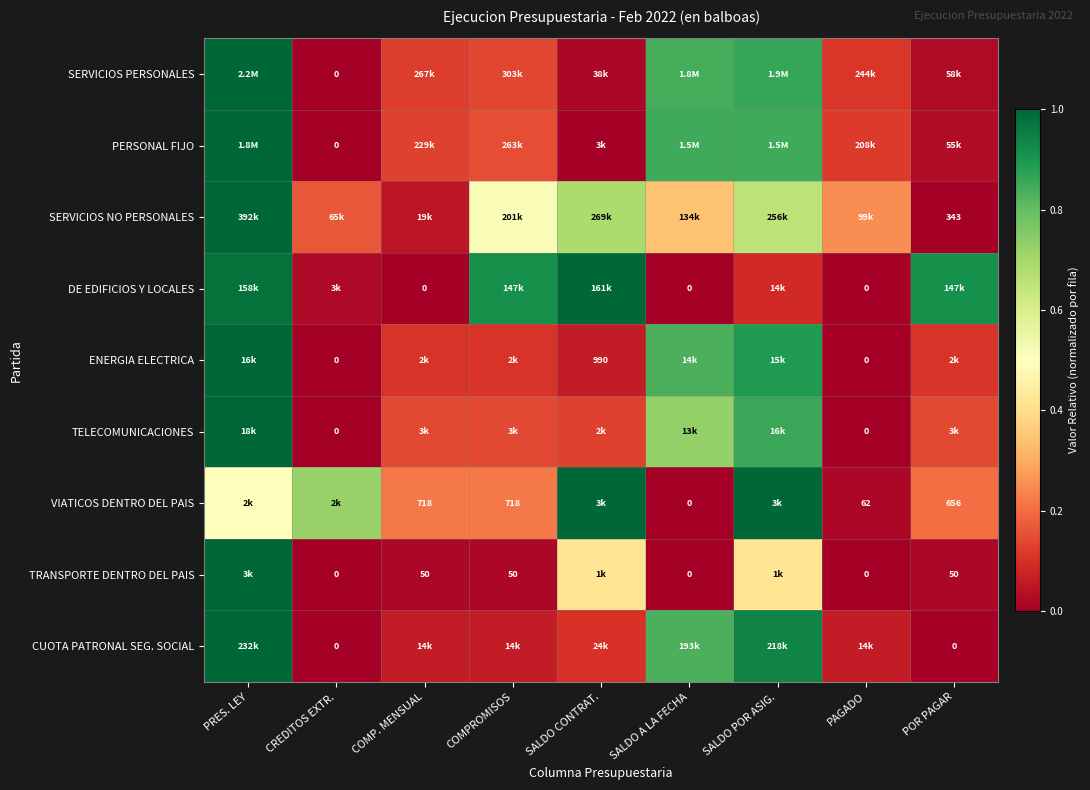

What is the difference between the second highest and minimum values in the TELECOMUNICACIONES series?

0.9